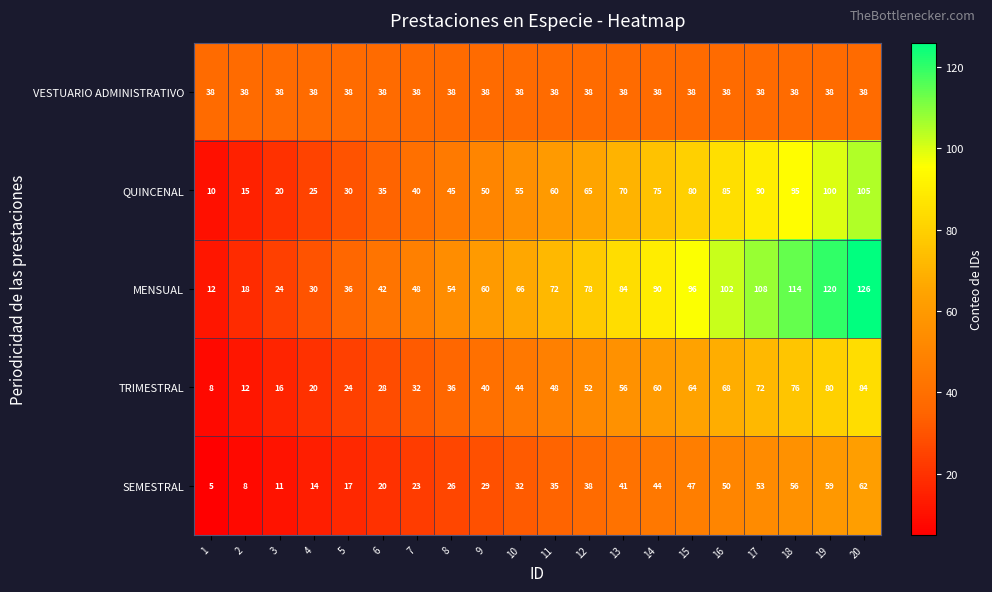

Which series has the largest total across all categories?

MENSUAL